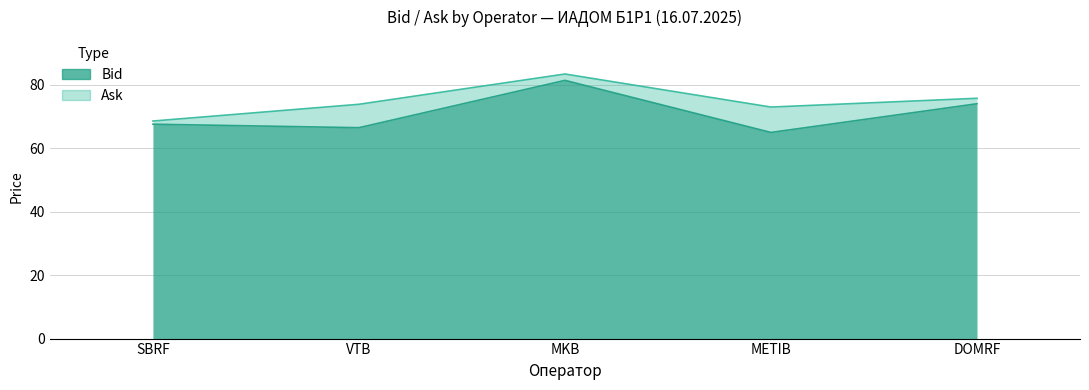

At how many categories does at least one series exceed 65?

5